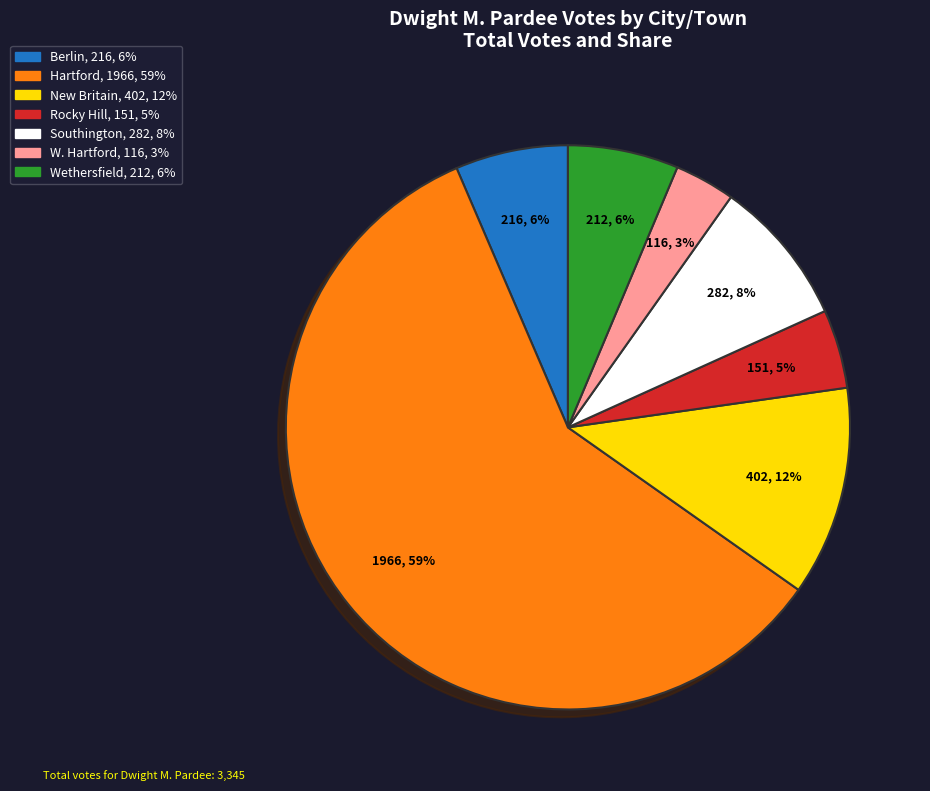

What is the smallest slice in the pie chart?

W. Hartford